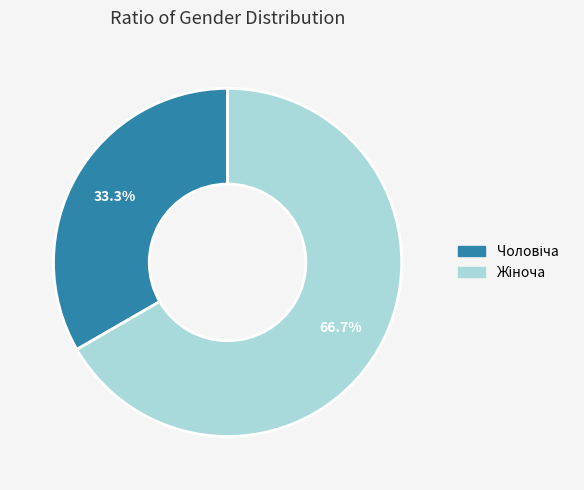

Is there any slice that represents more than half of the pie?

Yes